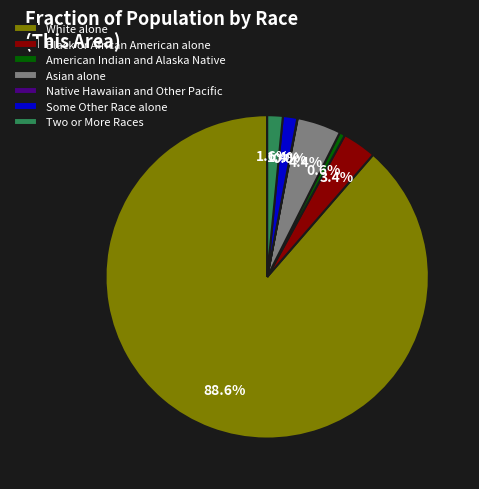

What percentage do Some Other Race alone and American Indian and Alaska Native together represent?

2.0%